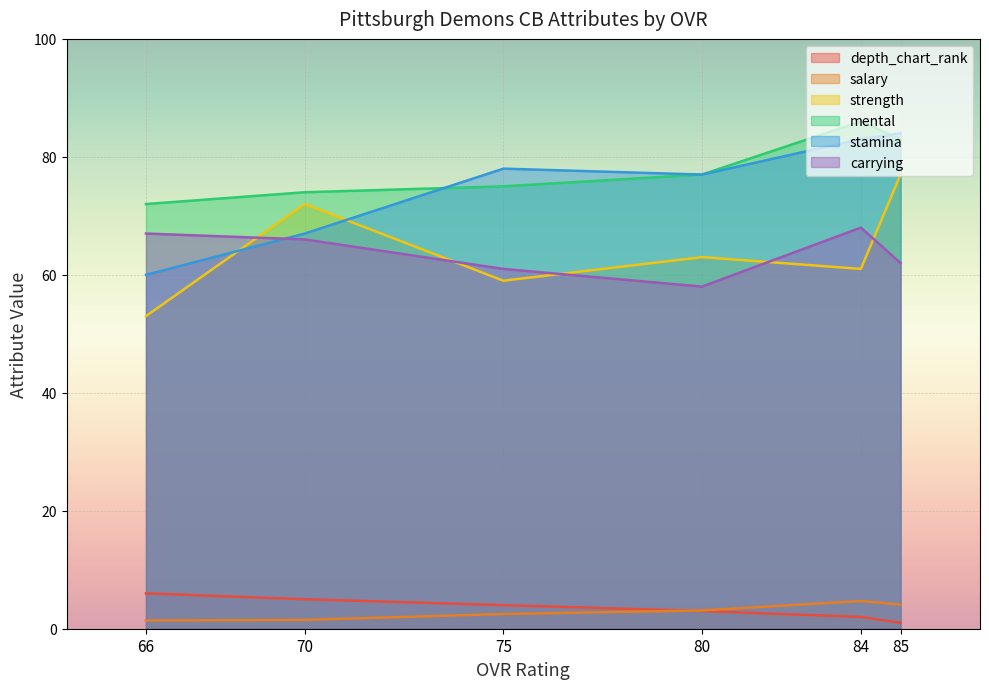

What is the sum of the carrying values at 84 and 70?

134.0